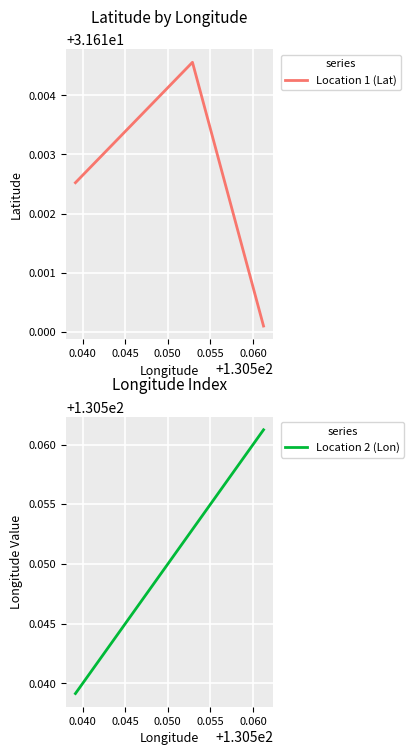

Count the Location 1 (Lat) values in the range 31 to 32.

3